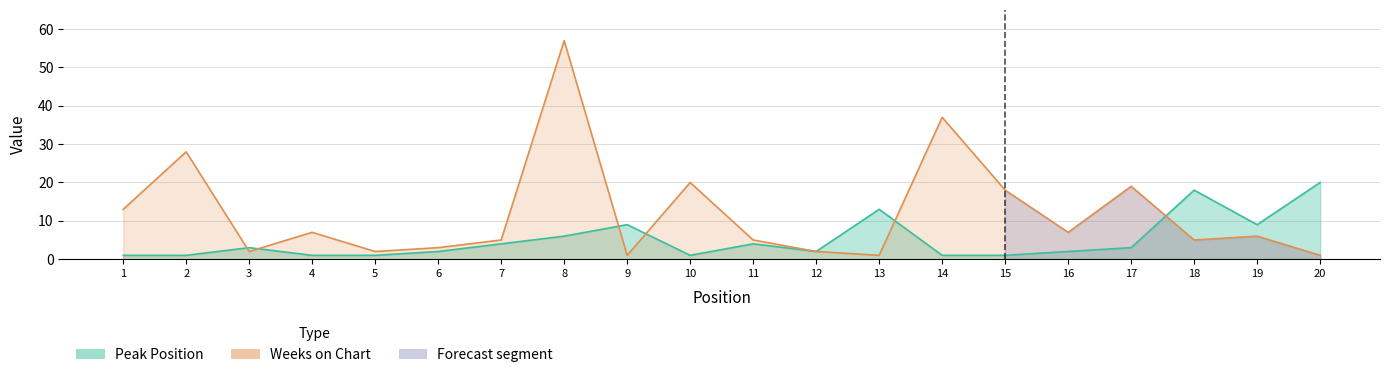

The value of Peak Position at 15 is 0. True or false?

False